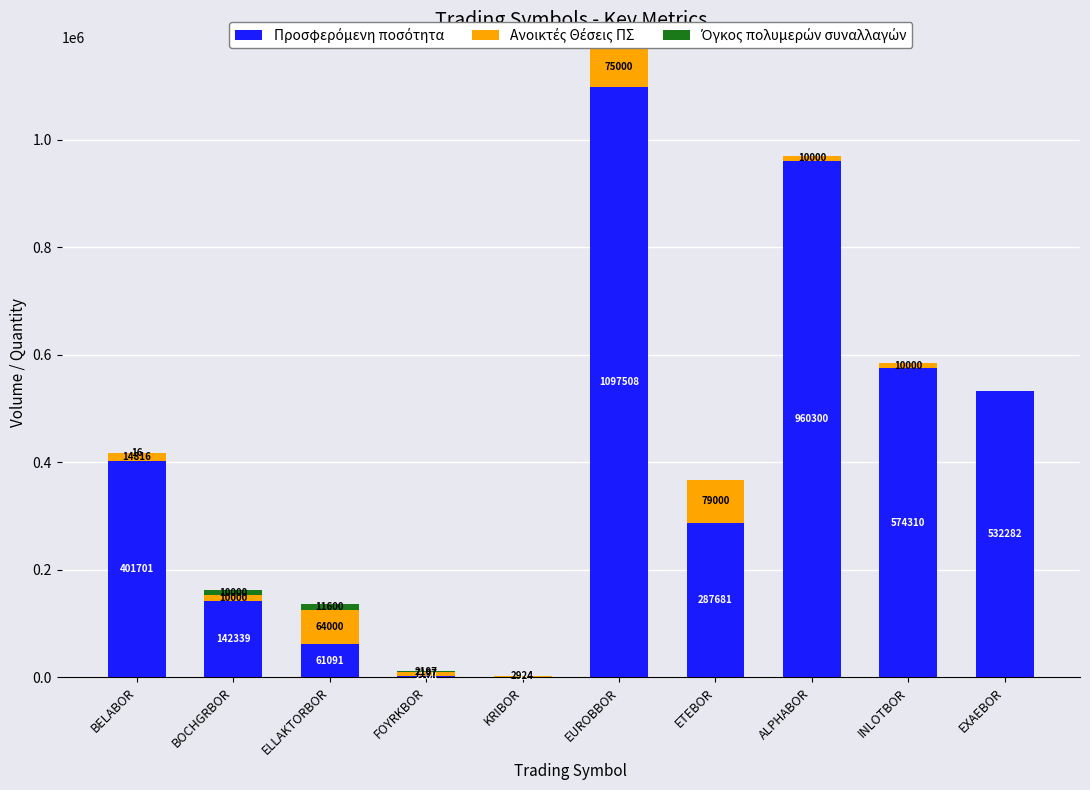

Which series has the largest total across all categories?

Προσφερόμενη ποσότητα